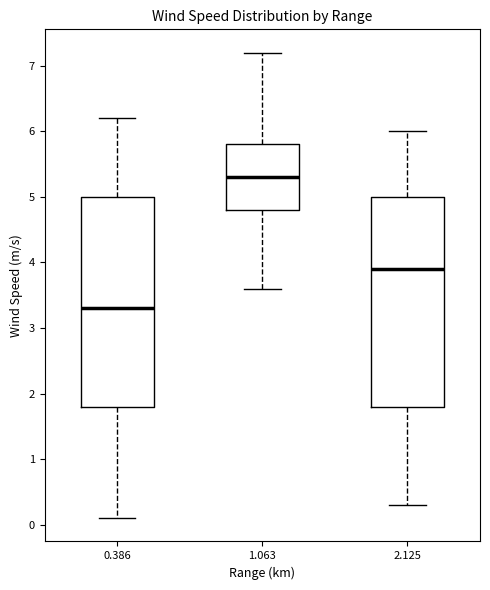

Reading left to right, transcribe this box plot: for each box, give where its median line is, the range the box spans, and where its two whiskers end, as read against the y-axis. The values are not printed on the chart, so give them approximately, as read against the axis.

0.386: median 3.3, box 1.8 to 5.0, whiskers 0.1 to 6.2
1.063: median 5.3, box 4.8 to 5.8, whiskers 3.6 to 7.2
2.125: median 3.9, box 1.8 to 5.0, whiskers 0.3 to 6.0